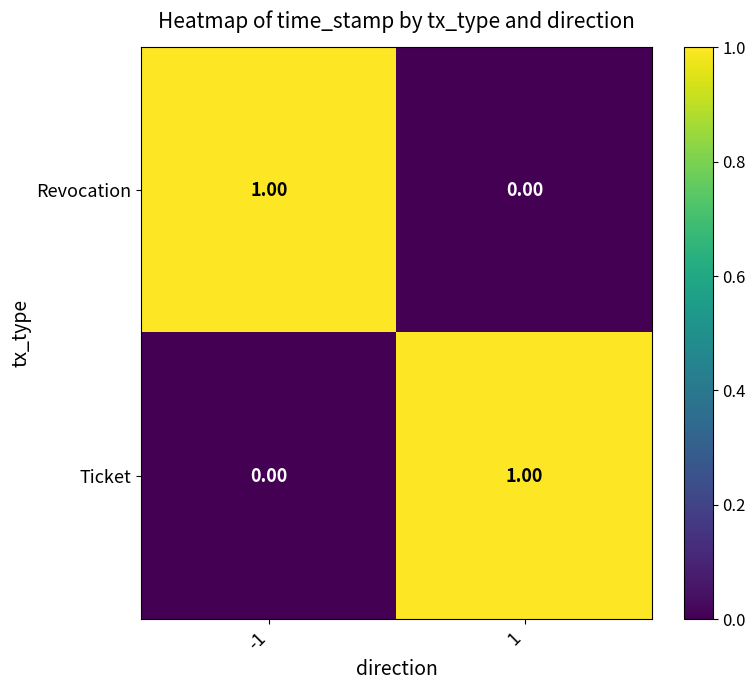

Rank the series at -1 from highest to lowest value.

Revocation, Ticket